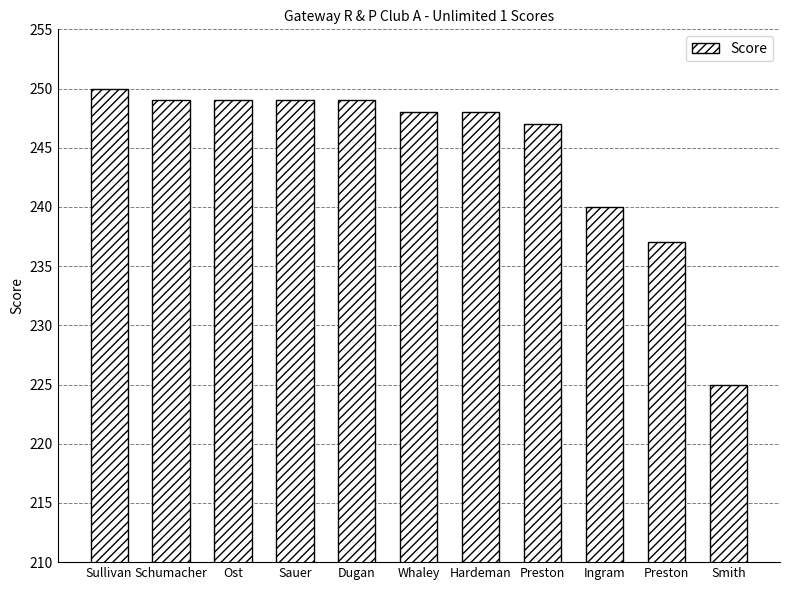

What is the value of the 2nd bar from the left?

249